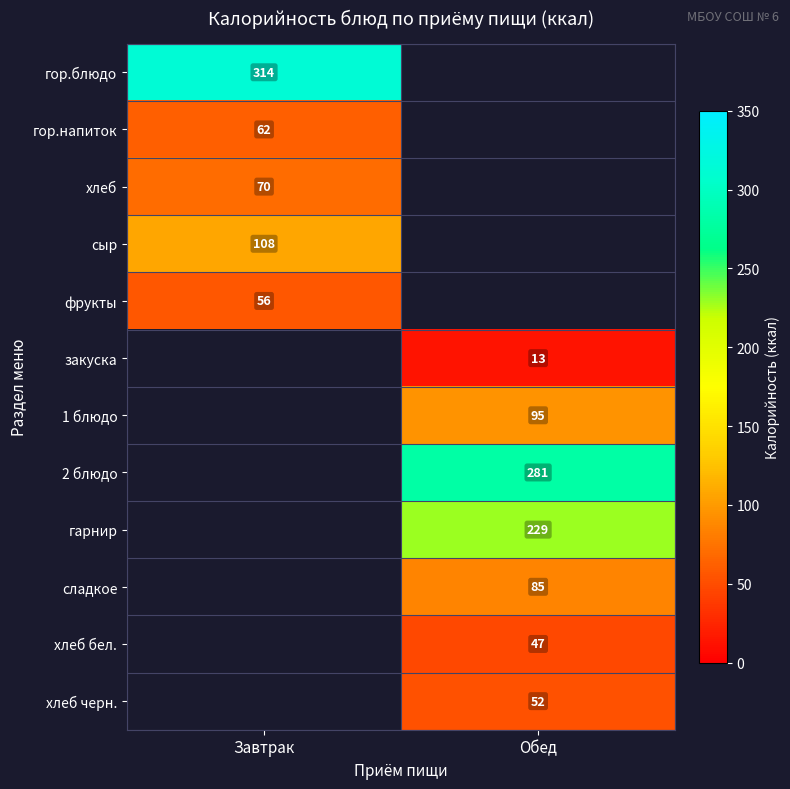

How many series are shown in this chart?

12